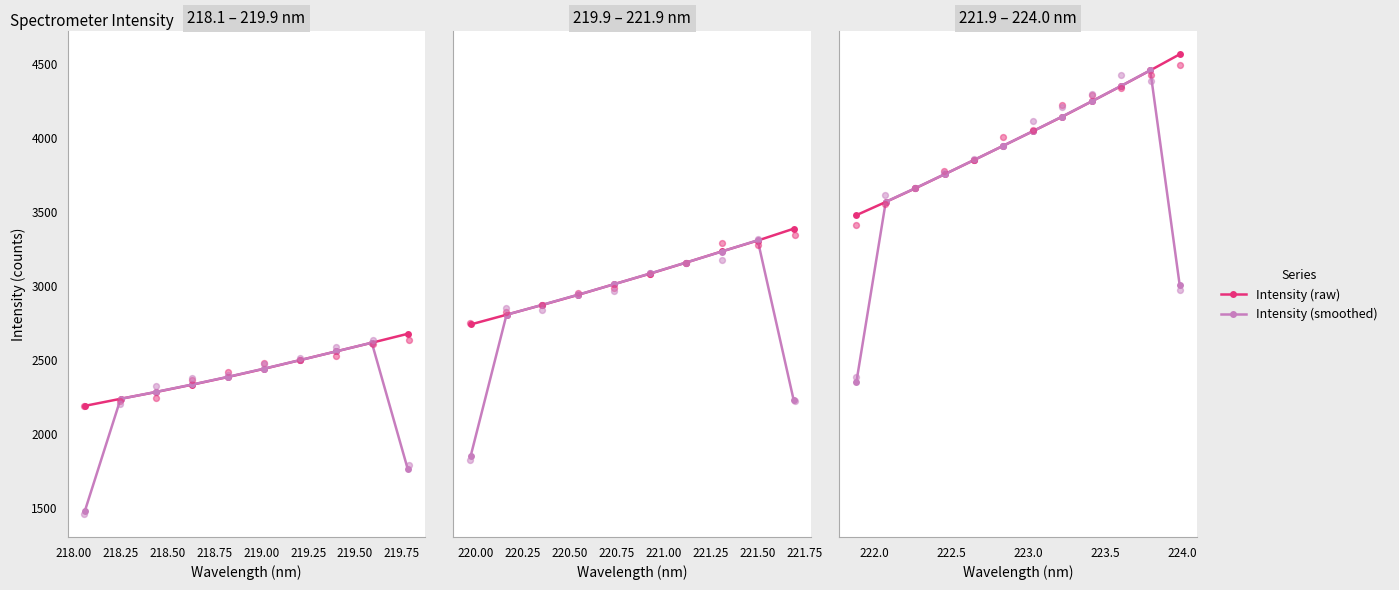

At which category is the sum across all series the highest?

10